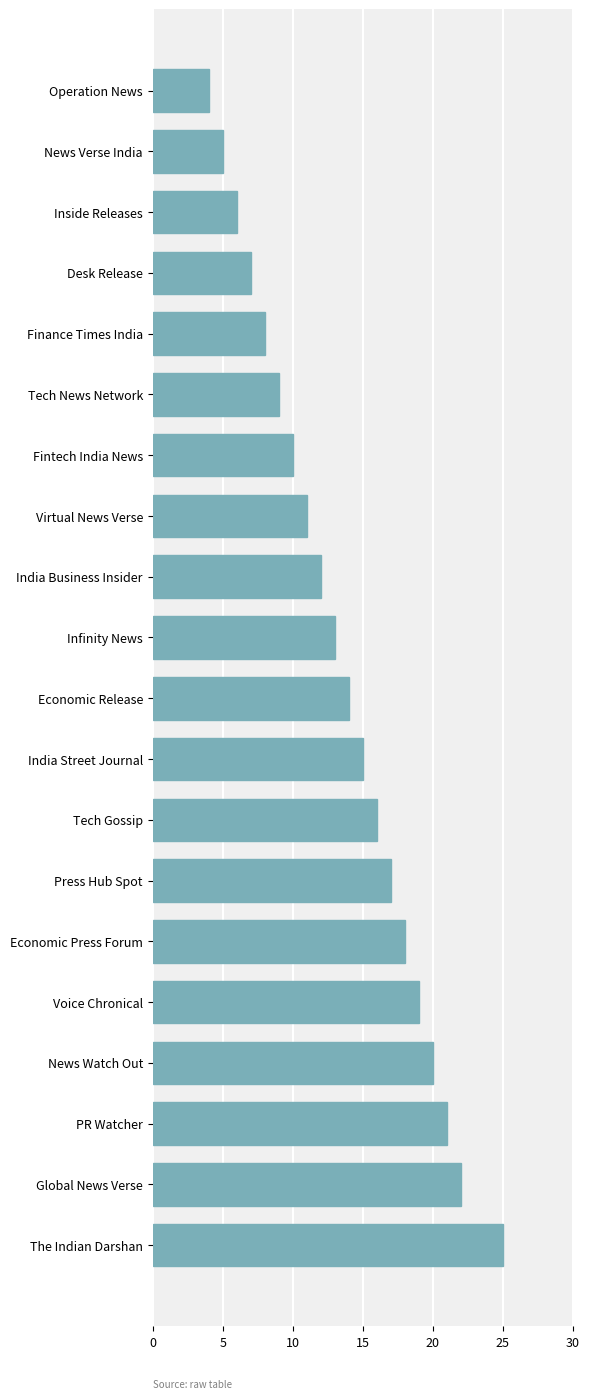

How many distinct data groups are displayed?

1